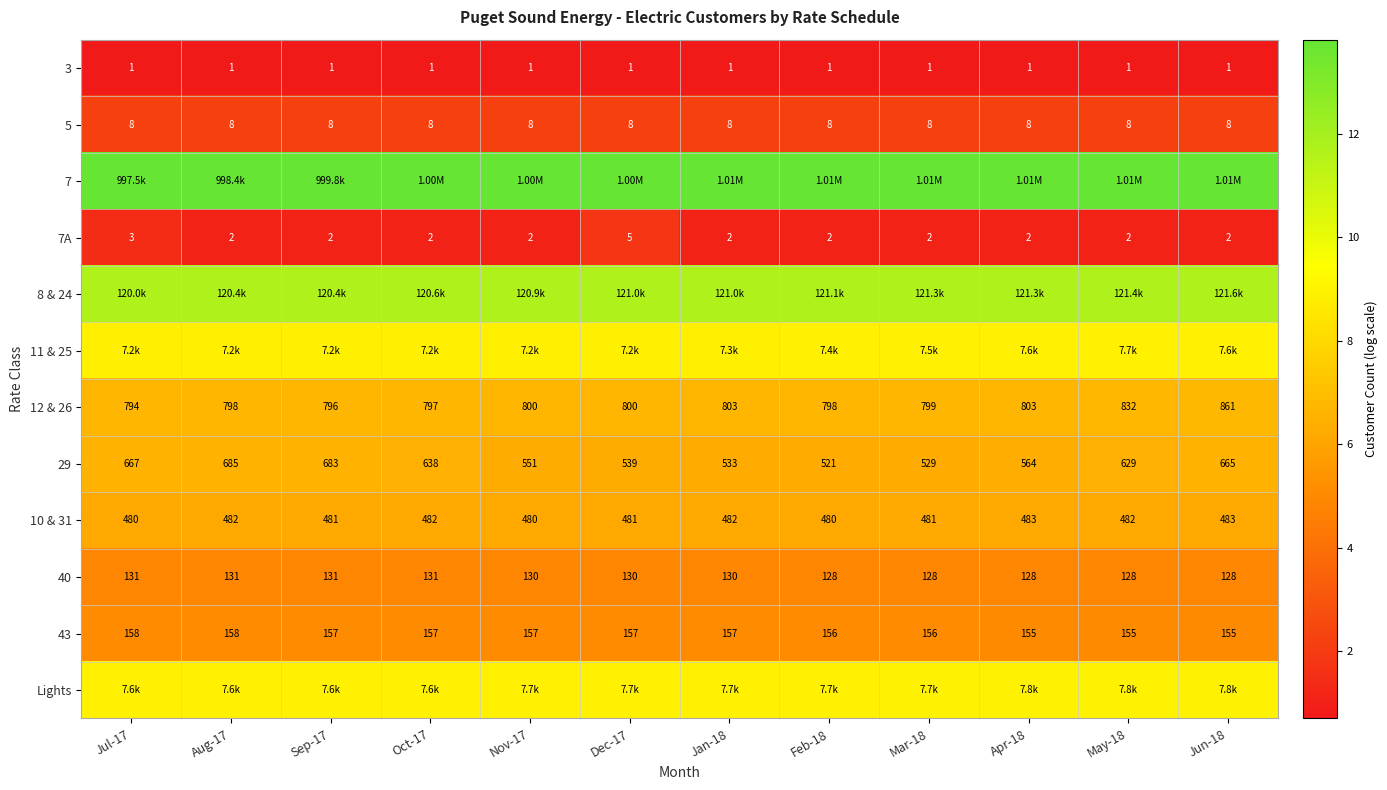

Is the value of 5 at Apr-18 greater than the value of 29 at May-18?

No